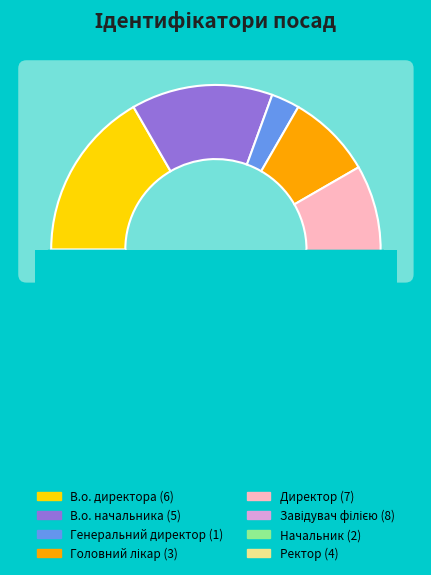

Rank the categories by value from highest to lowest.

Завідувач філією, Директор, В.о. директора, В.о. начальника, Ректор, Головний лікар, Начальник, Генеральний директор